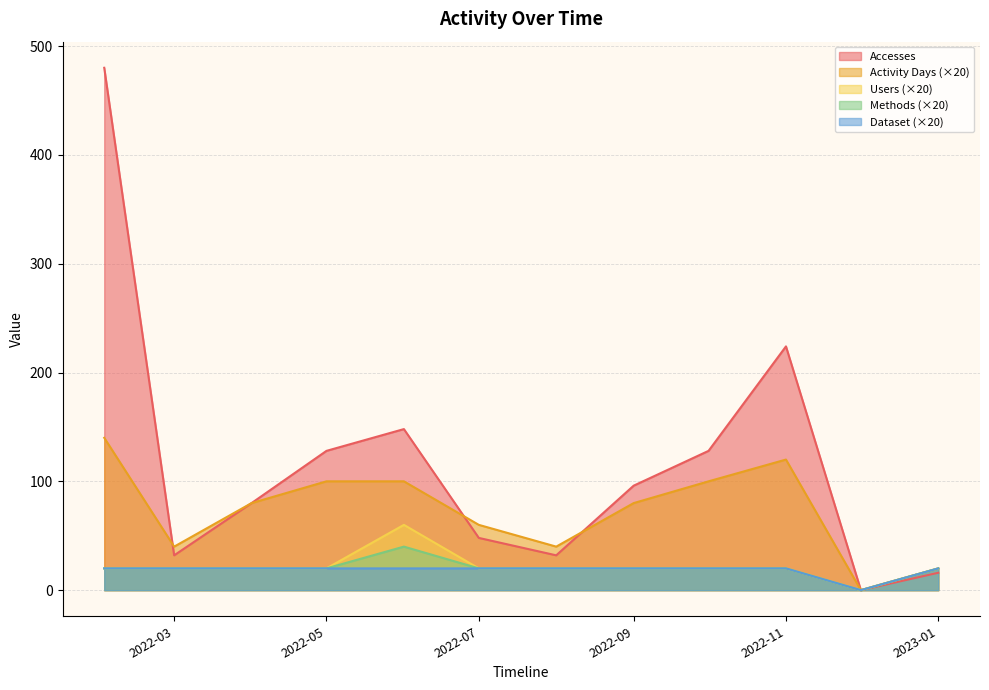

Which series has the largest range (max minus min)?

Accesses